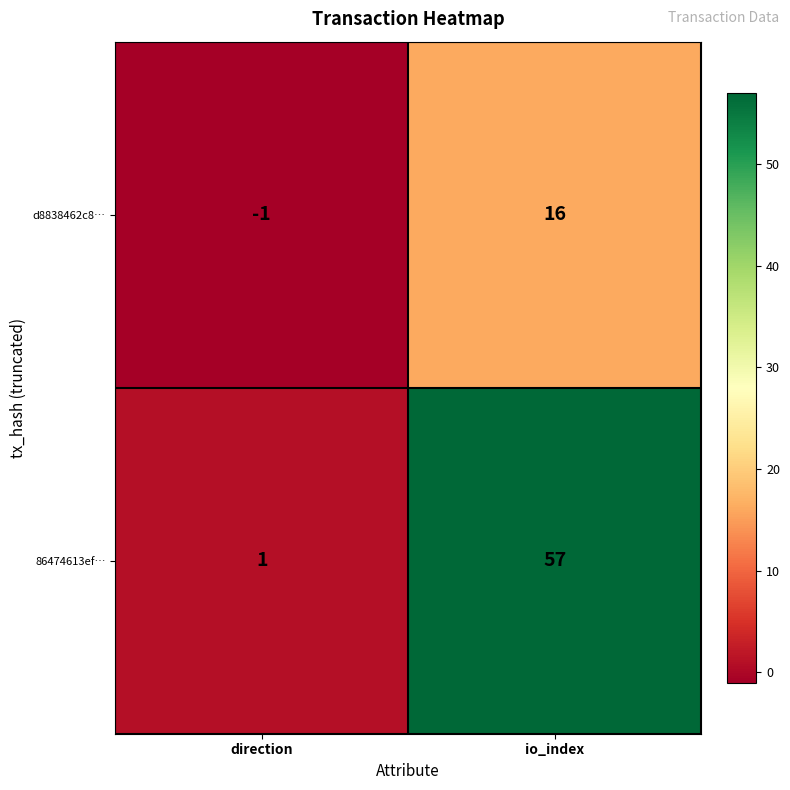

What is the sum of the 86474613ef… values at direction and io_index?

58